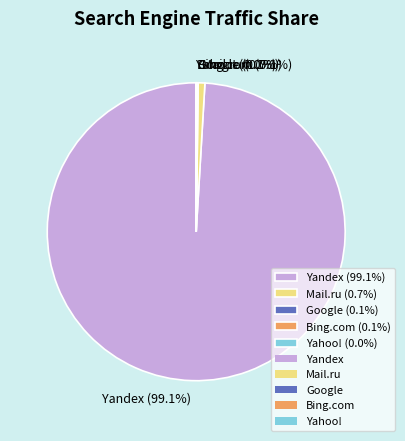

Does any single category account for the majority?

Yes